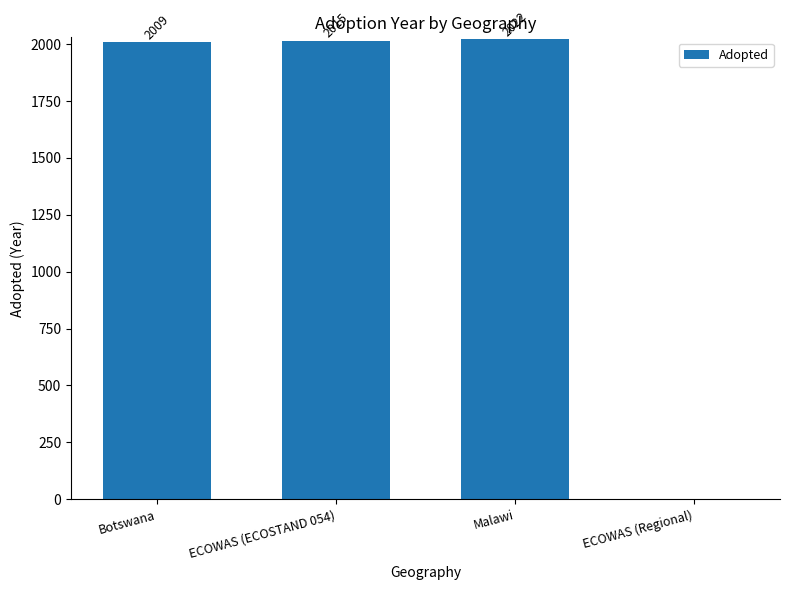

Approximately how many times larger is the value at Botswana compared to ECOWAS (ECOSTAND 054)?

1.0